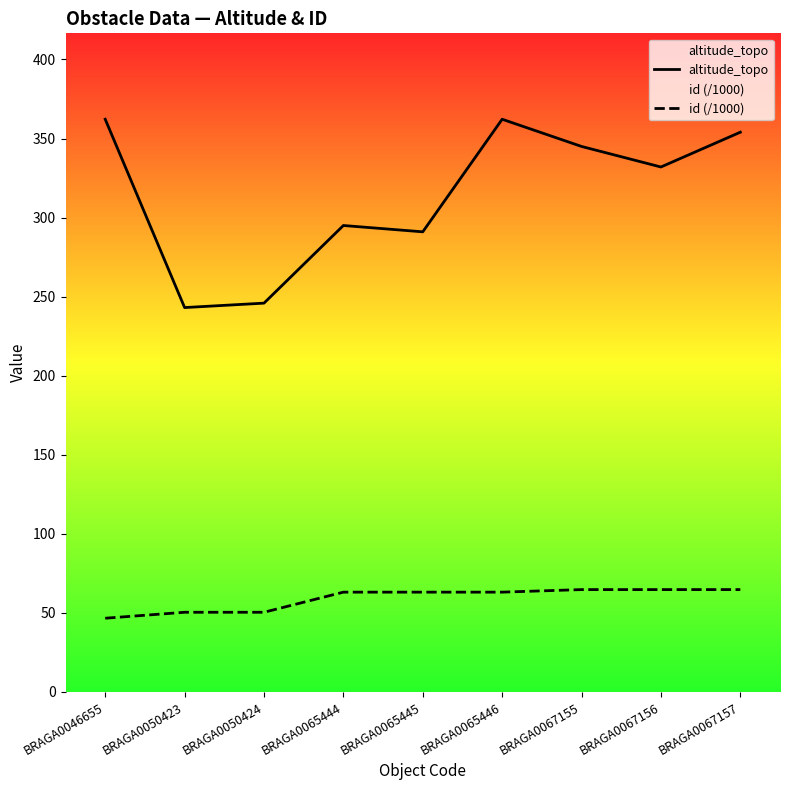

True or false: altitude_topo has a value of 77.9 at BRAGA0067157.

False